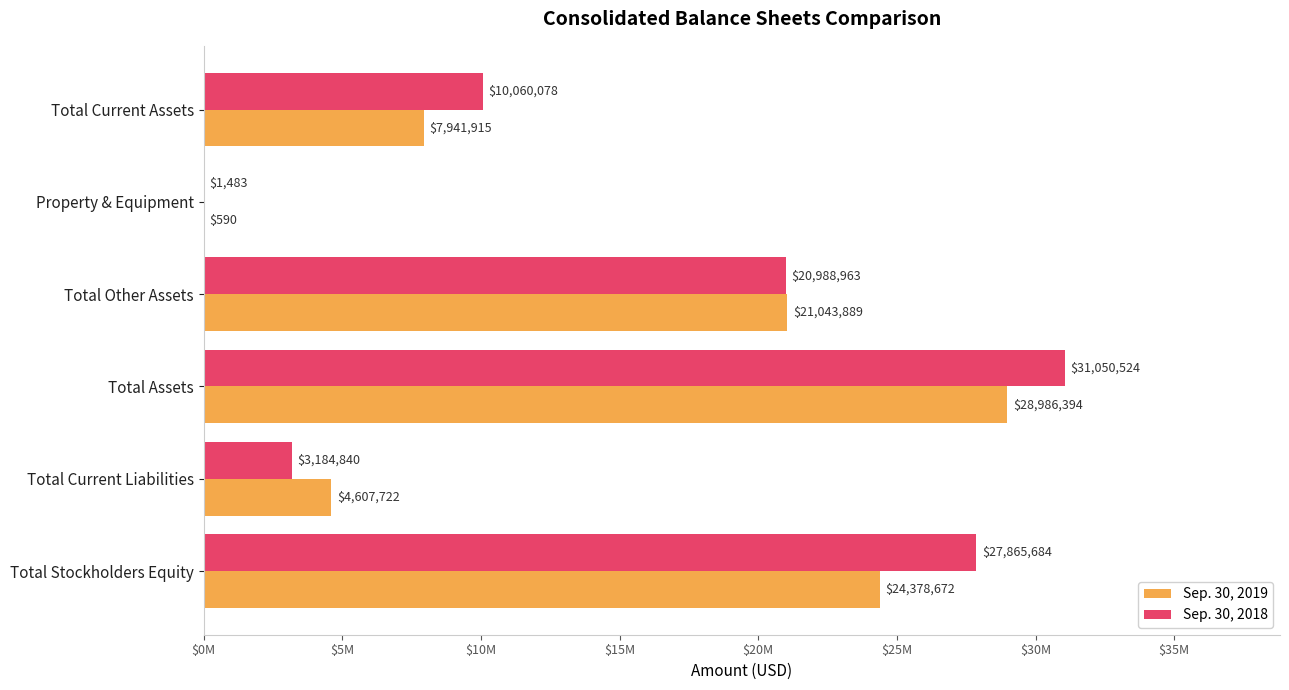

What are all the series names shown in the legend?

Sep. 30, 2019, Sep. 30, 2018